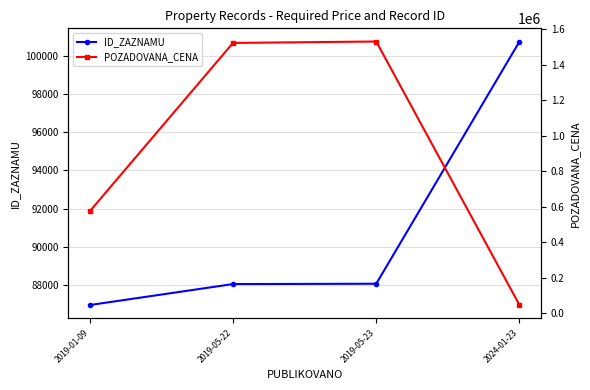

The ID_ZAZNAMU series shows 86954 at 2019-01-09. True or false?

True